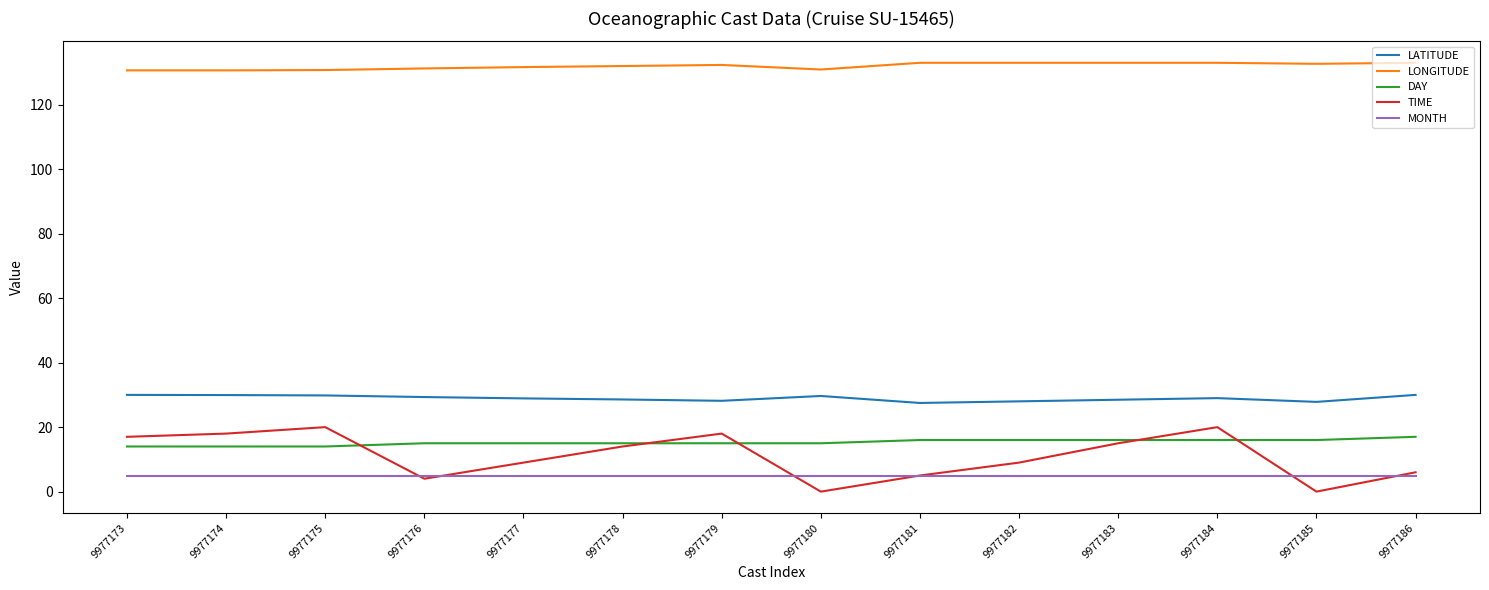

Is the value of DAY at 9977175 greater than the value of LATITUDE at 9977186?

No